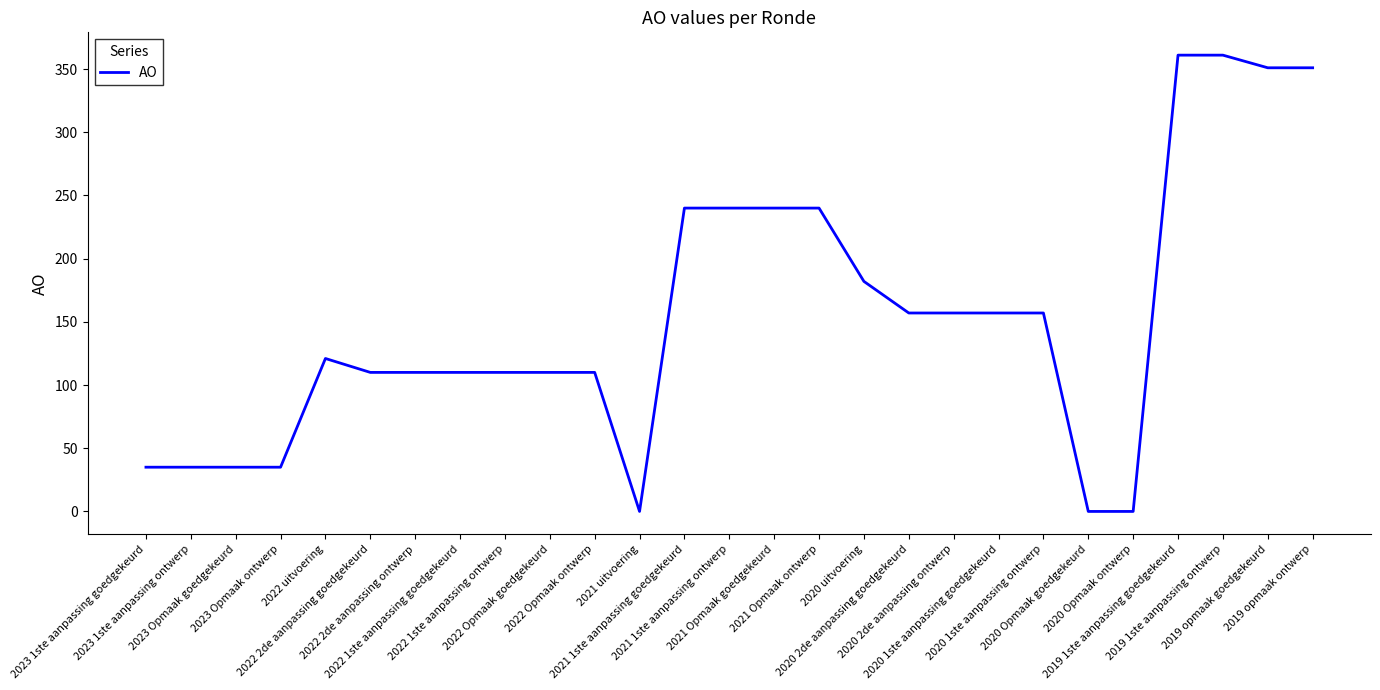

What is the average value?

152